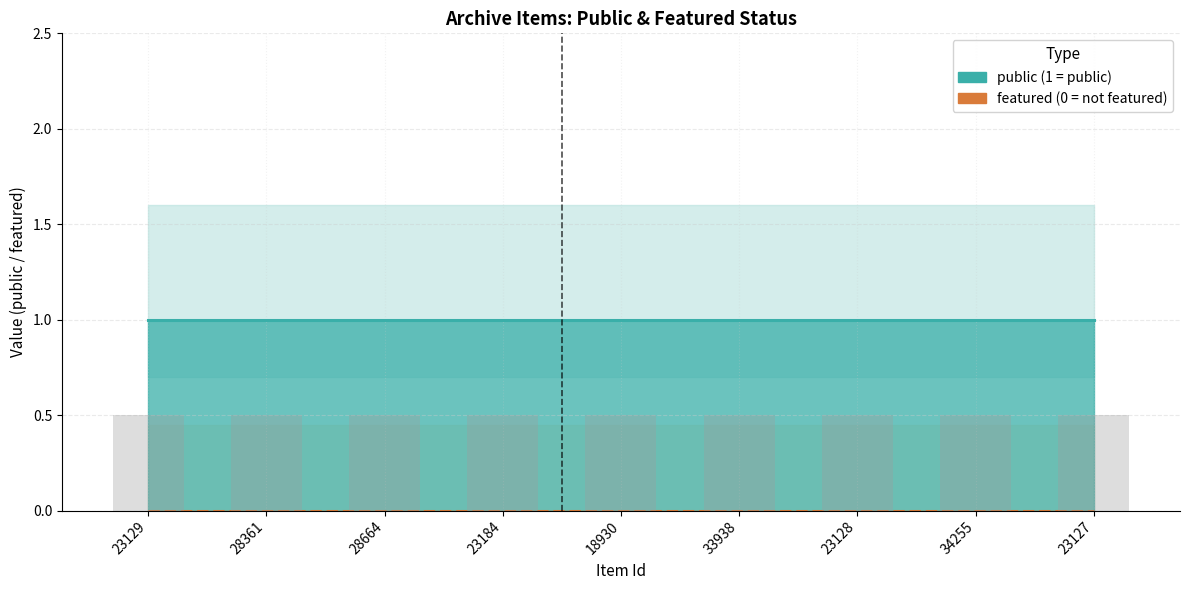

Is it true that featured equals 0 at 18930?

True